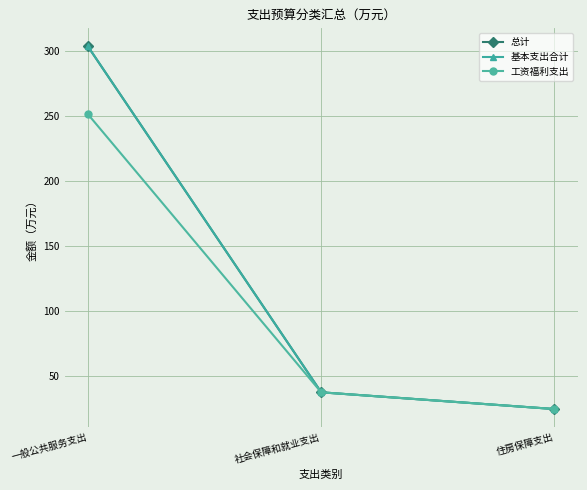

How many distinct data groups are displayed?

3